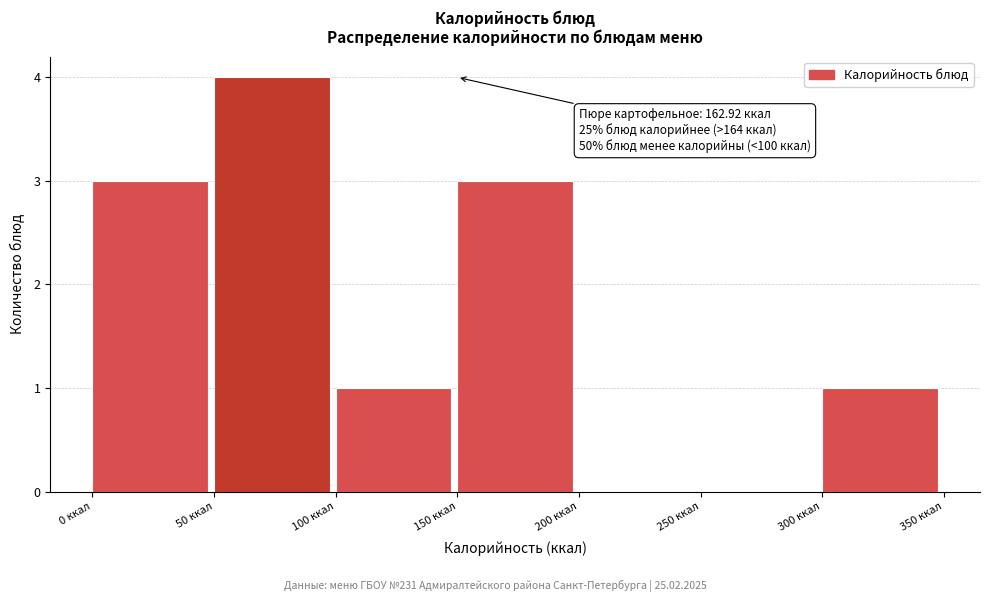

Which range on the x-axis has the tallest bar?

50 to 100